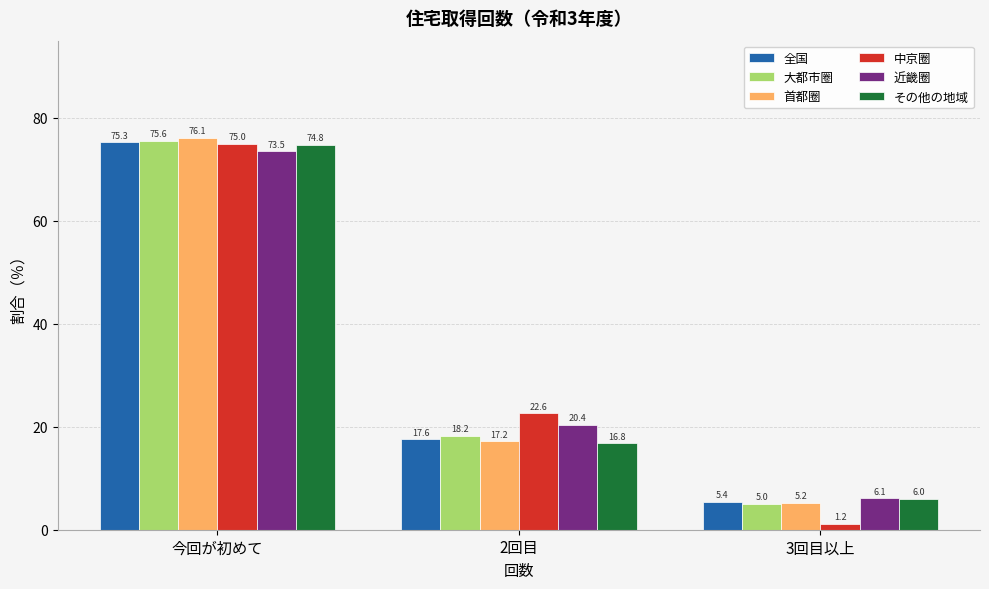

Which series has the widest spread of values?

中京圈